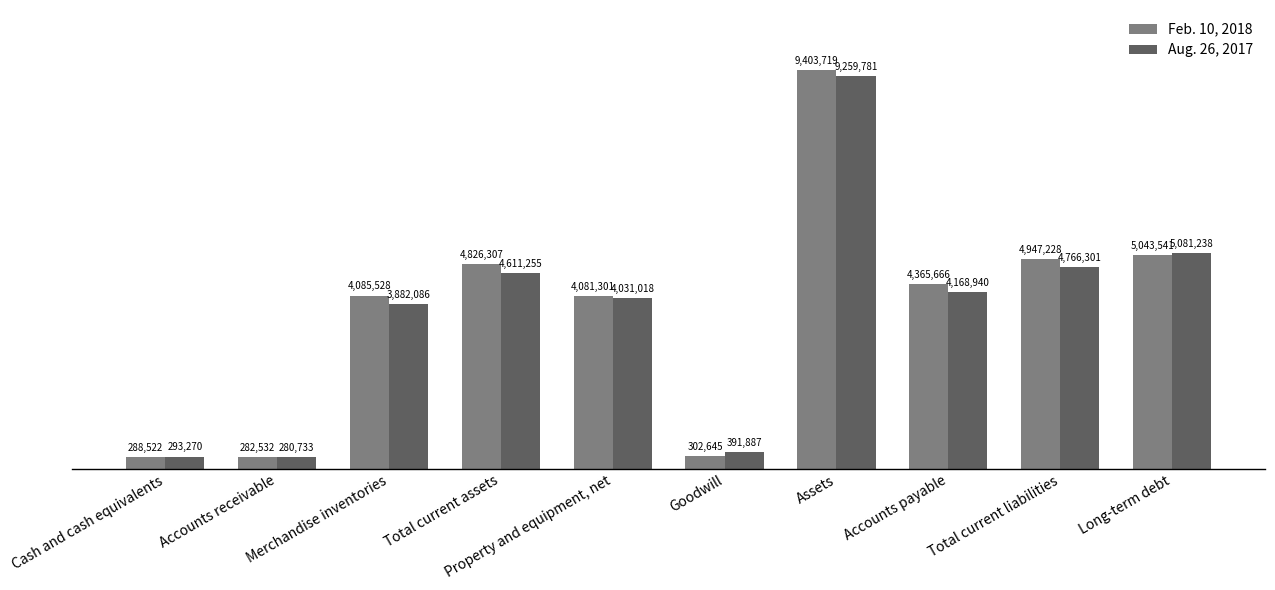

What is the sum of all Feb. 10, 2018 values?

37626989